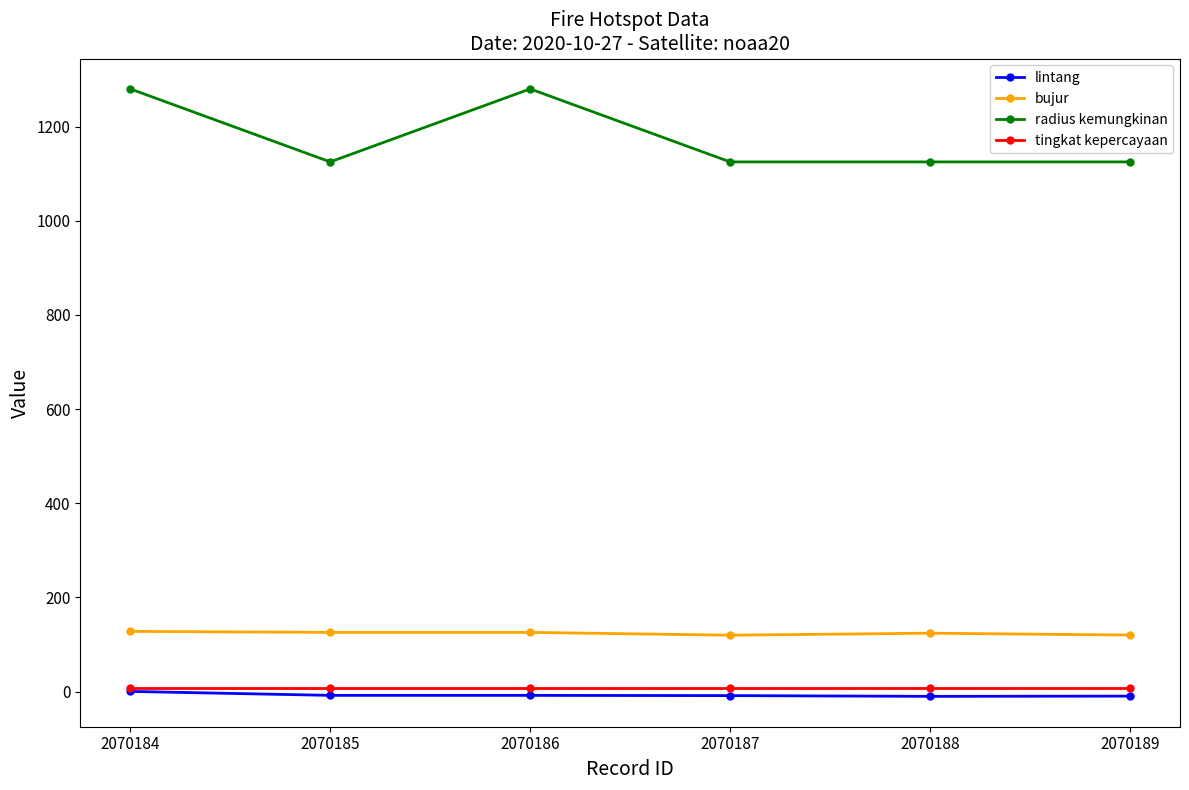

True or false: tingkat kepercayaan and radius kemungkinan cross at least once.

False